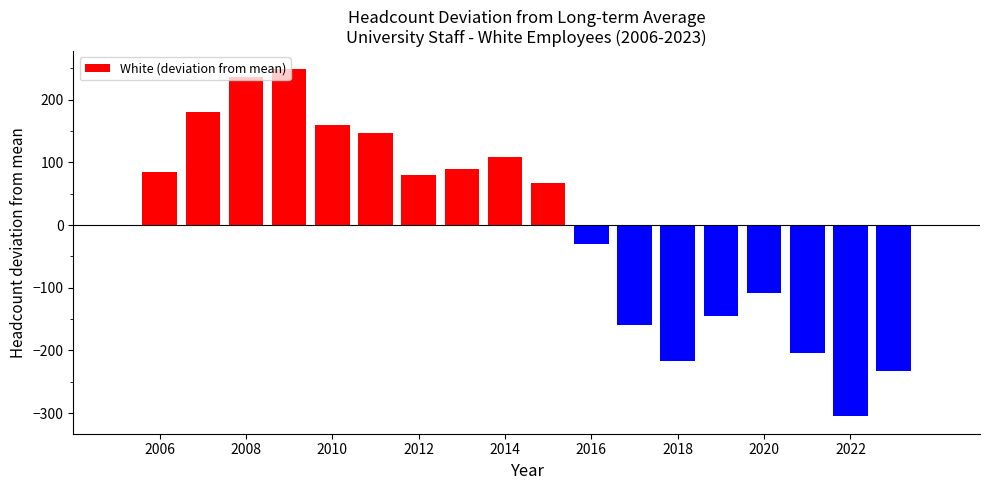

What is the maximum value shown in the chart?

249.8